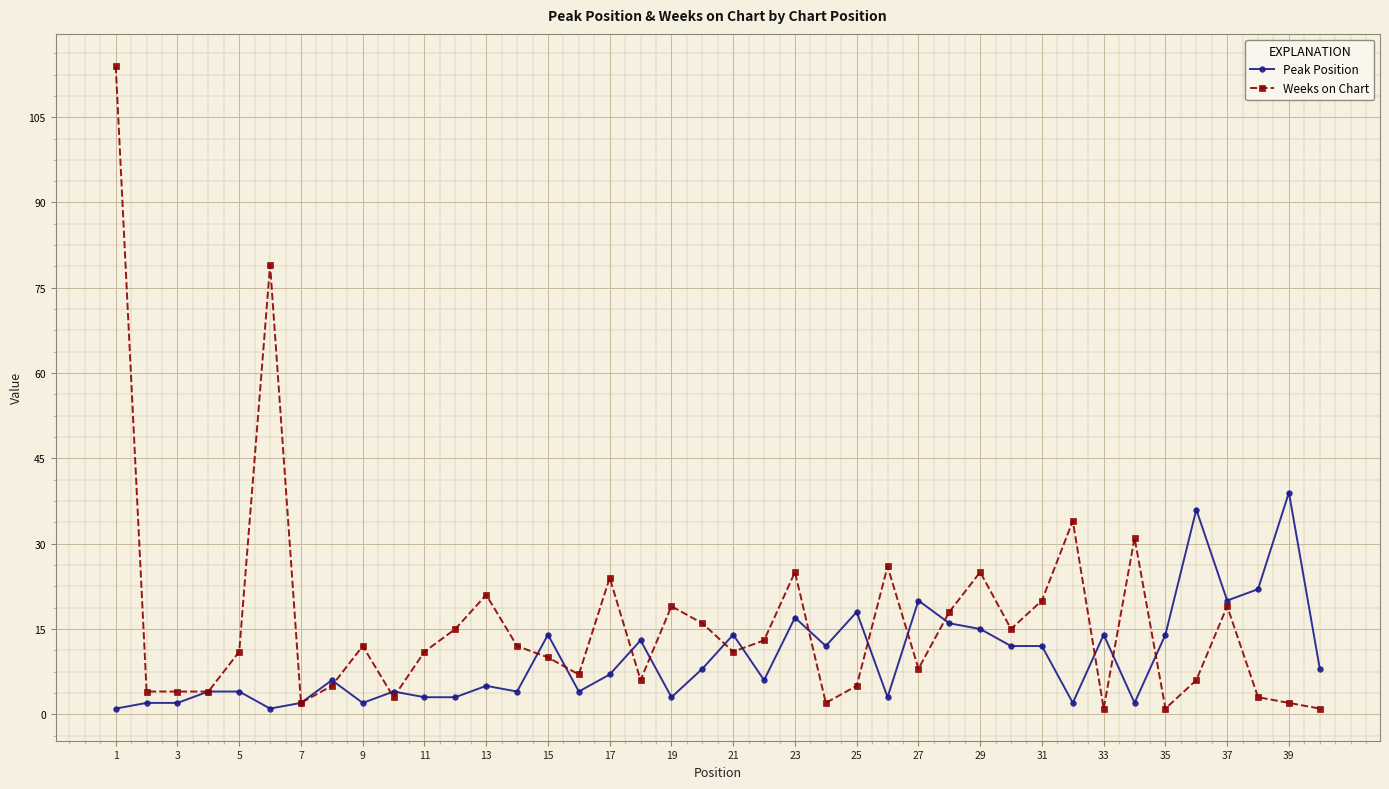

List the series in order of their overall mean, lowest first.

Peak Position, Weeks on Chart